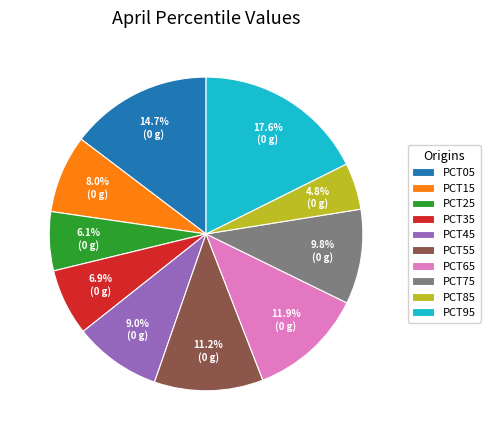

Between PCT15 and PCT05, which is larger?

PCT05